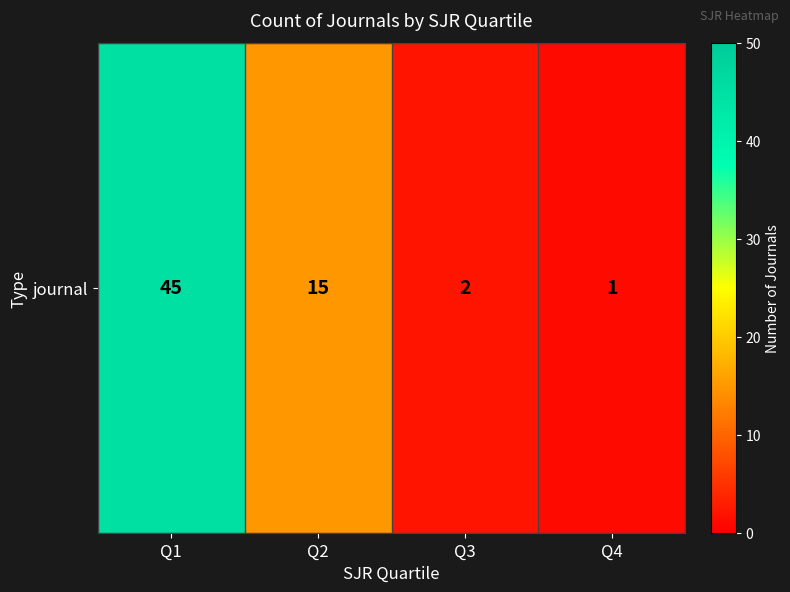

Reading left to right, extract all data points from this chart.

Q1=45	Q2=15	Q3=2	Q4=1